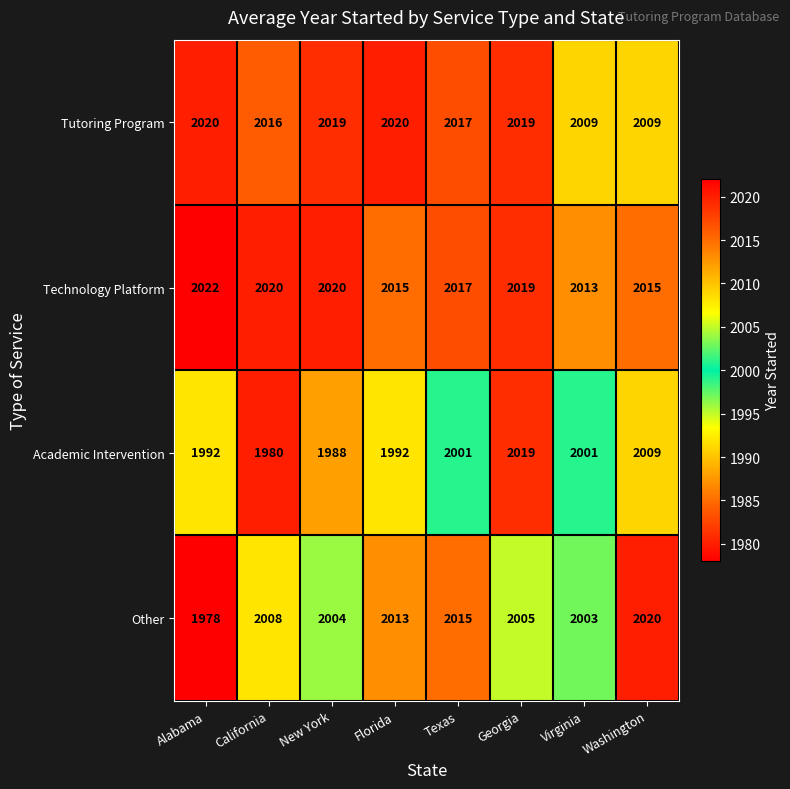

What is the average value of the Technology Platform series?

2018